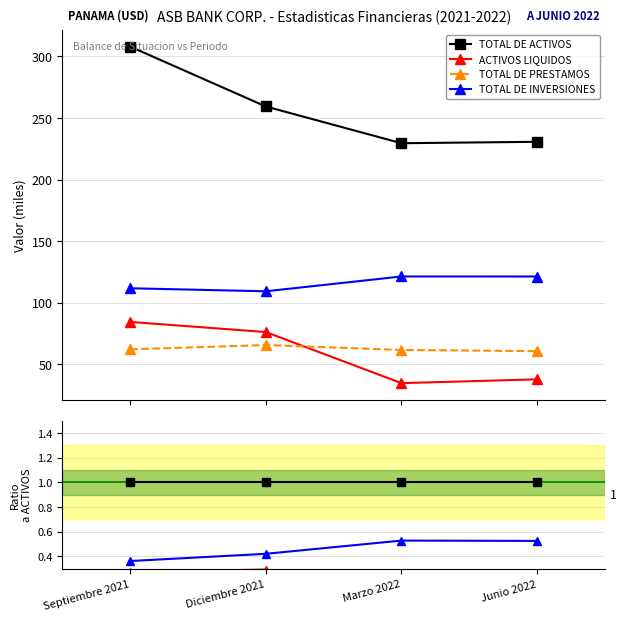

How many distinct data groups are displayed?

4